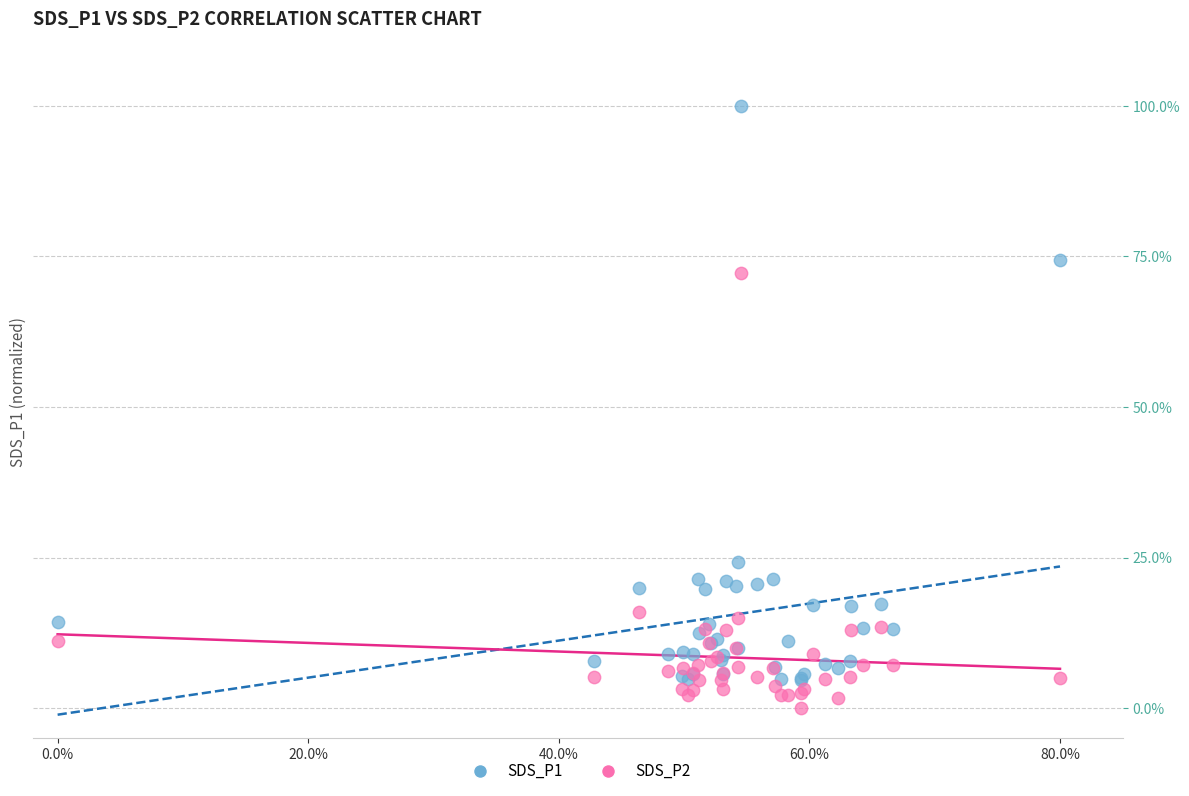

Which series contains the highest Y value?

SDS_P1